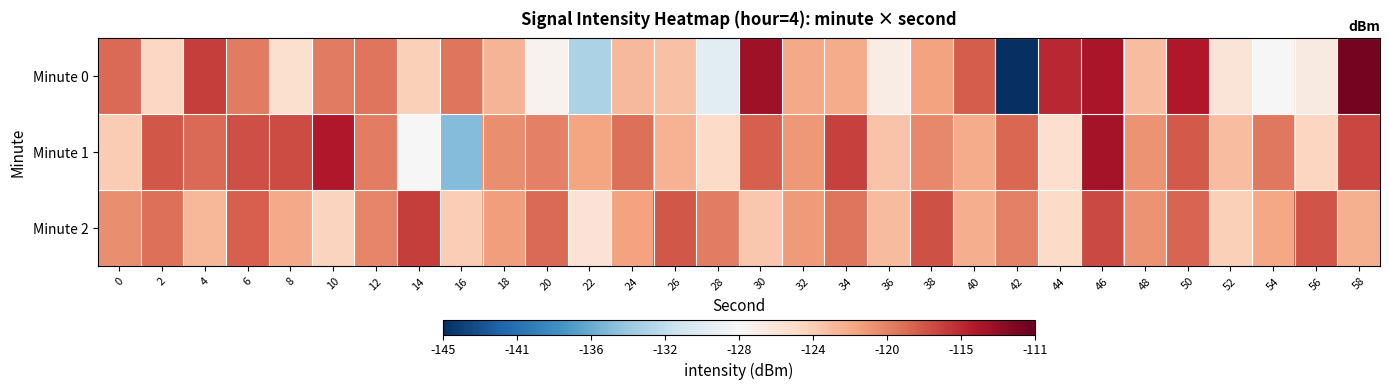

What is the total value across all series at 38?

-358.1